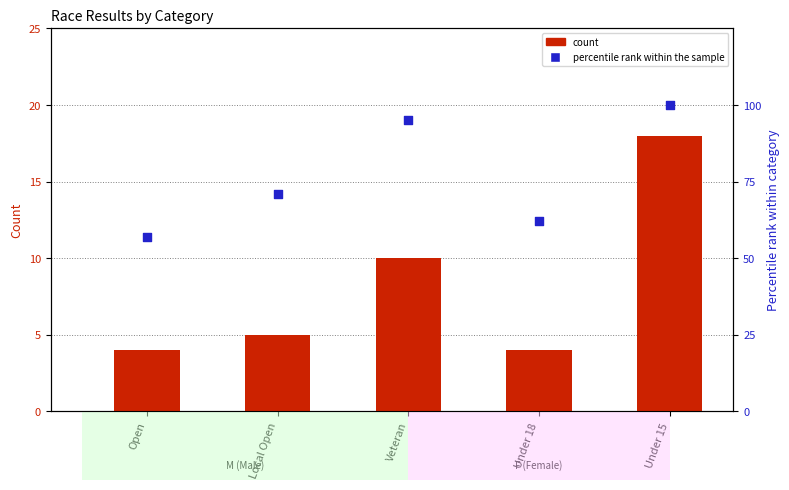

Which series contains the lowest Y value?

count